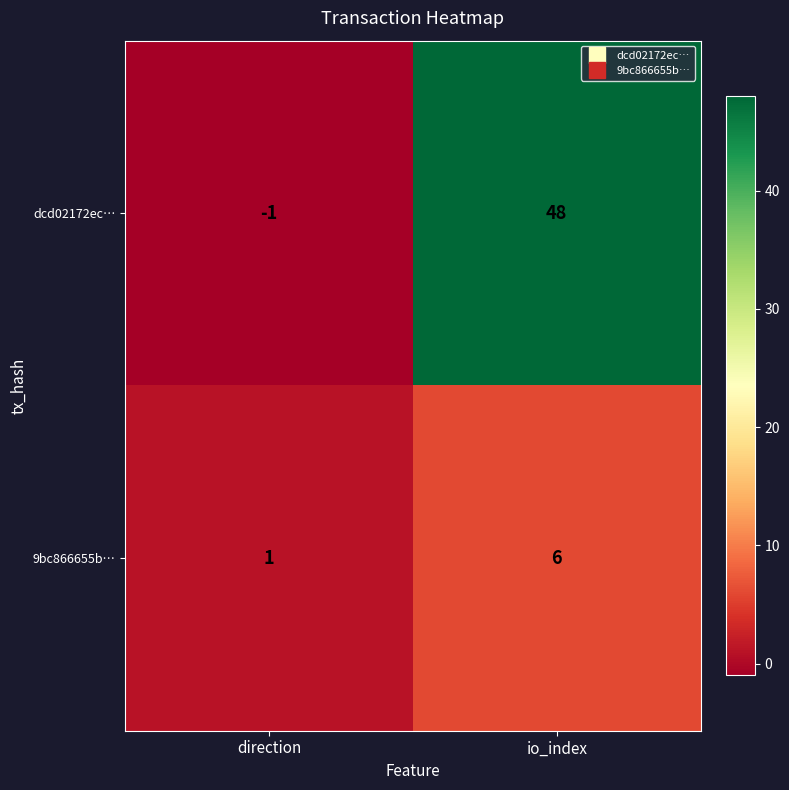

What is the maximum value for dcd02172ec…?

48